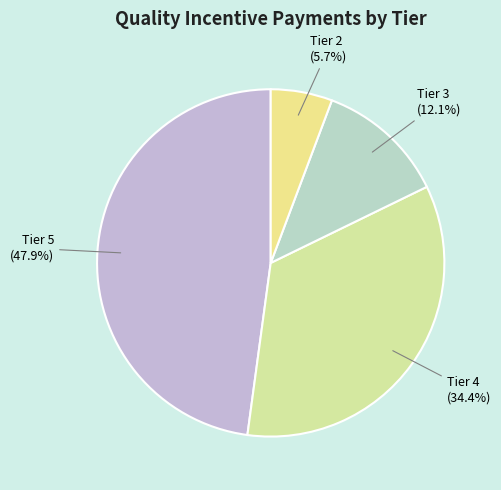

Is it true that Tier 3 is 12% of the pie?

True